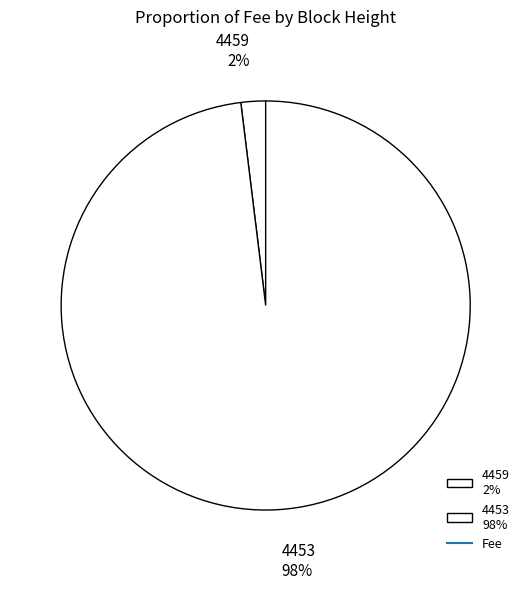

Which category accounts for the majority?

4453